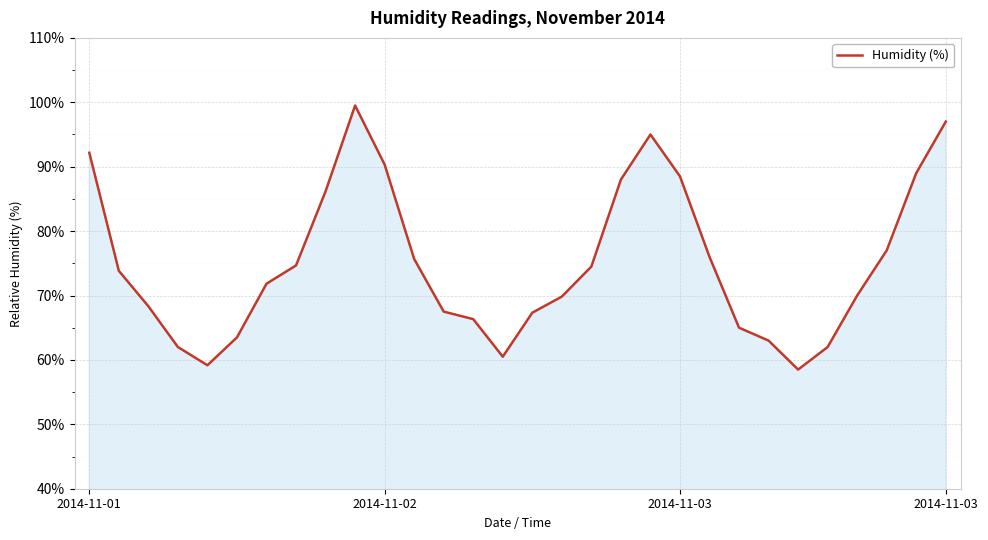

What is the difference between the maximum and minimum values?

41.0